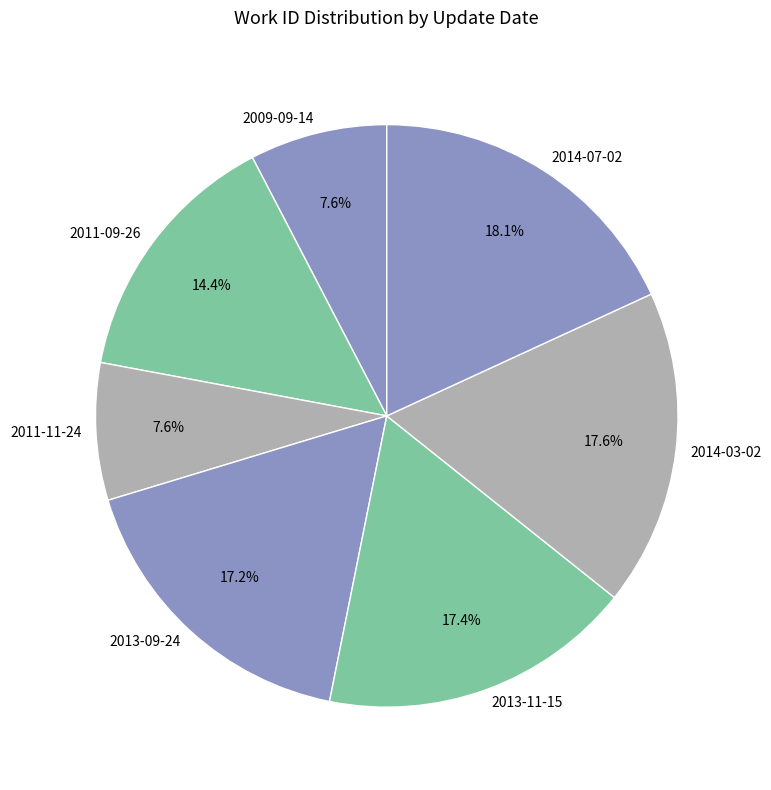

What is the largest slice in the pie chart?

2014-07-02